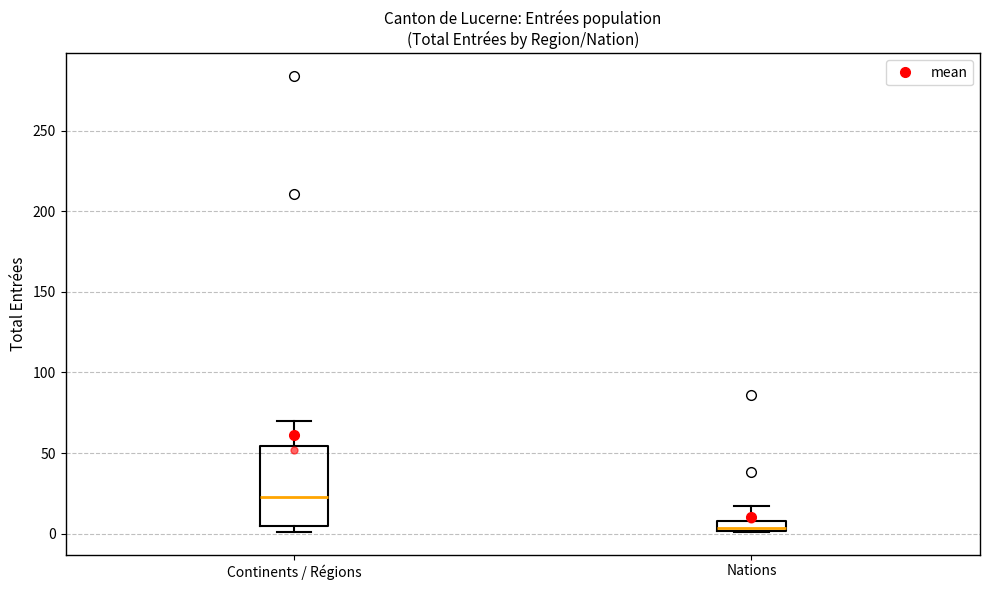

Which box's median line is the lowest?

Nations